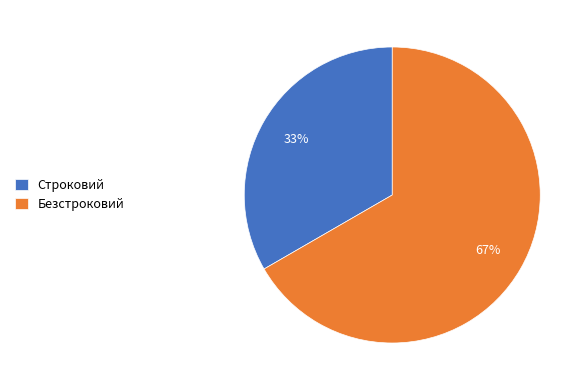

True or false: Строковий accounts for 45% of the total.

False